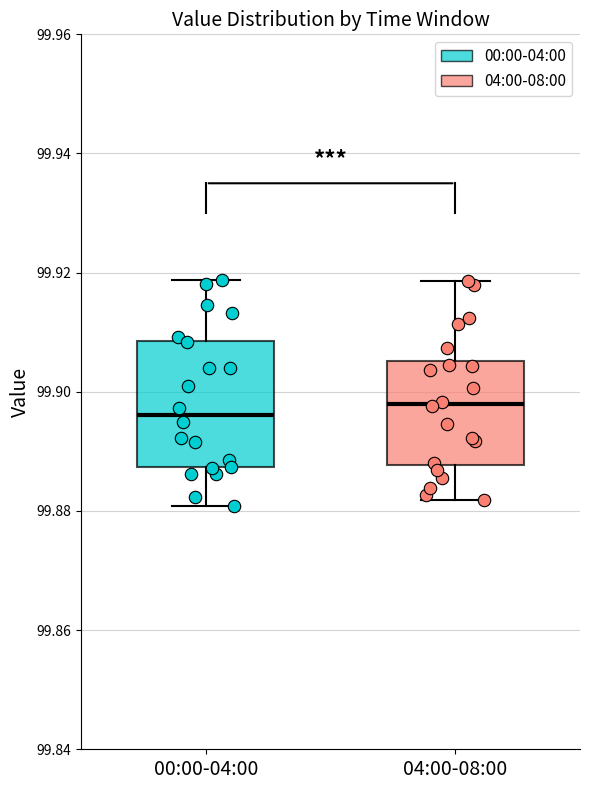

Reading left to right, transcribe this box plot: for each box, give where its median line is, the range the box spans, and where its two whiskers end, as read against the y-axis. The values are not printed on the chart, so give them approximately, as read against the axis.

00:00-04:00: median 99.896, box 99.888 to 99.908, whiskers 99.880 to 99.918
04:00-08:00: median 99.898, box 99.888 to 99.906, whiskers 99.882 to 99.918